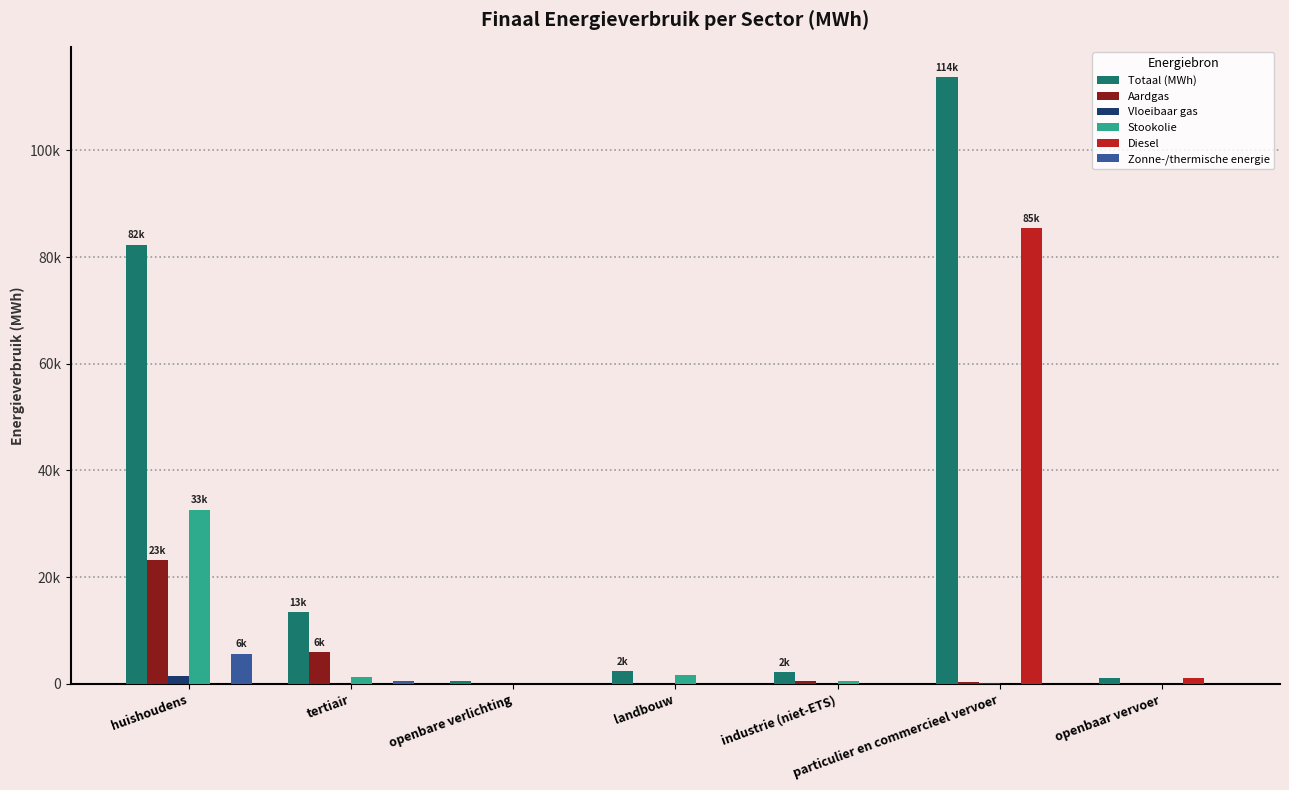

Does the chart contain stacked bars?

No